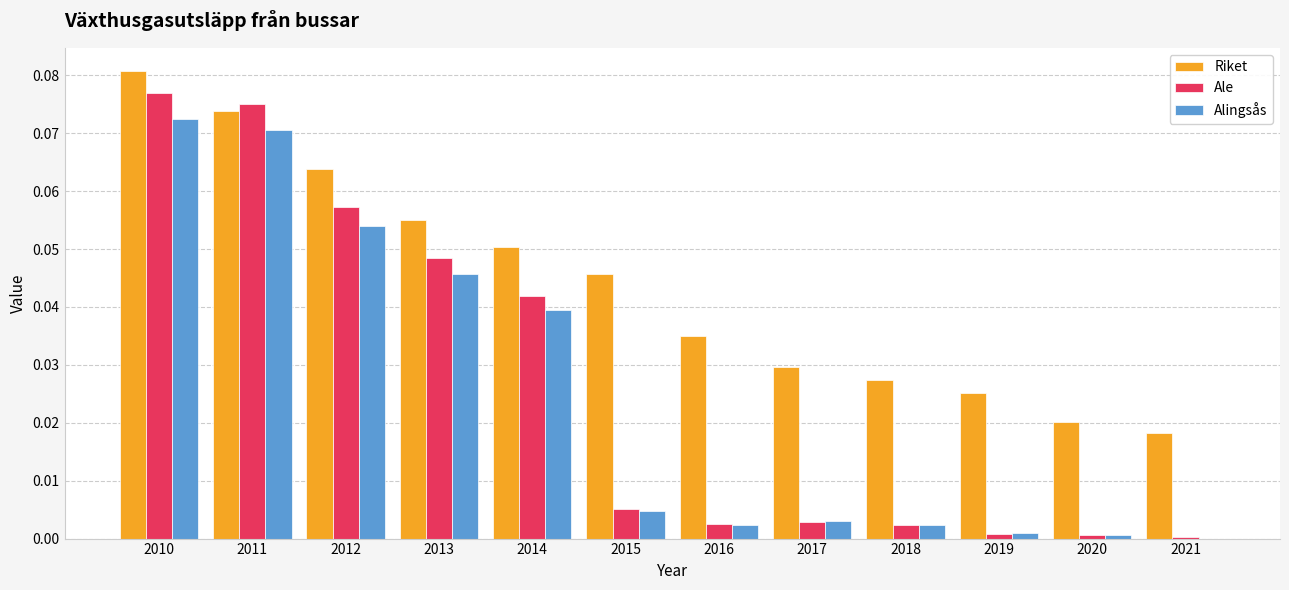

At which category is the sum across all series the highest?

2010